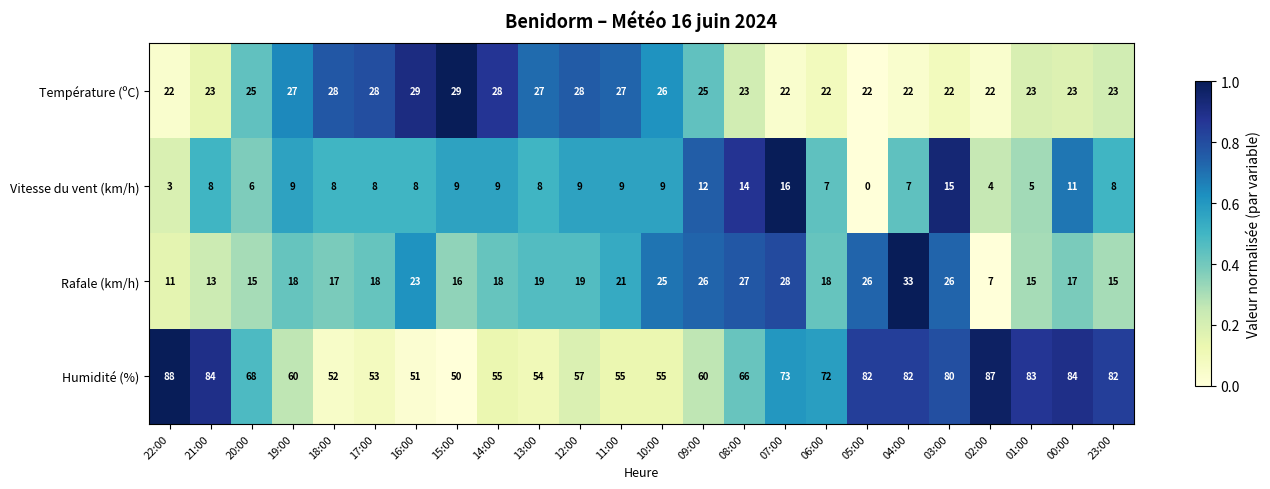

At which category is the sum across all series the highest?

04:00